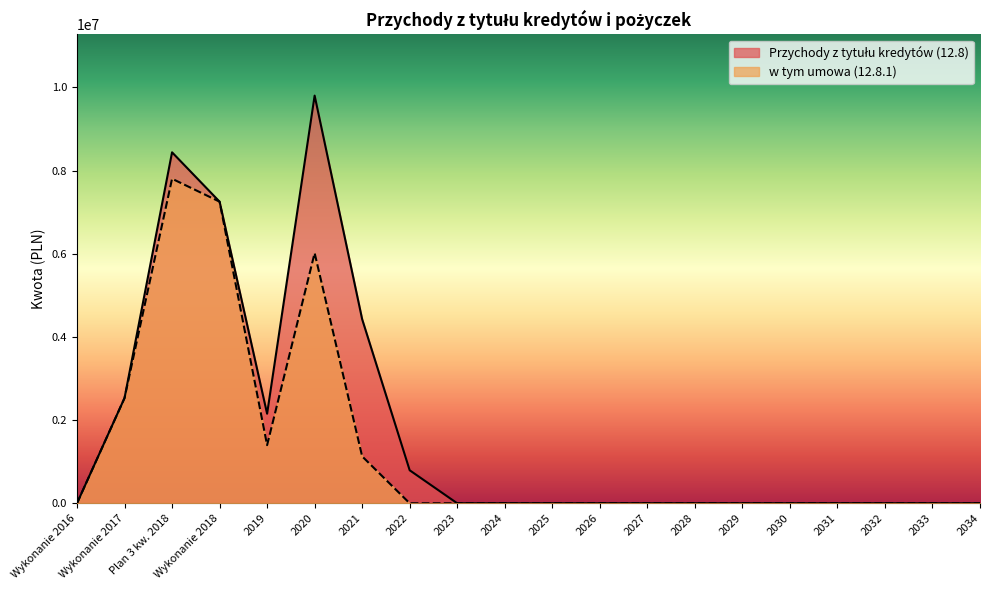

Between Wykonanie 2016 and 2023, which series saw the biggest shift?

Przychody z tytułu kredytów (12.8)